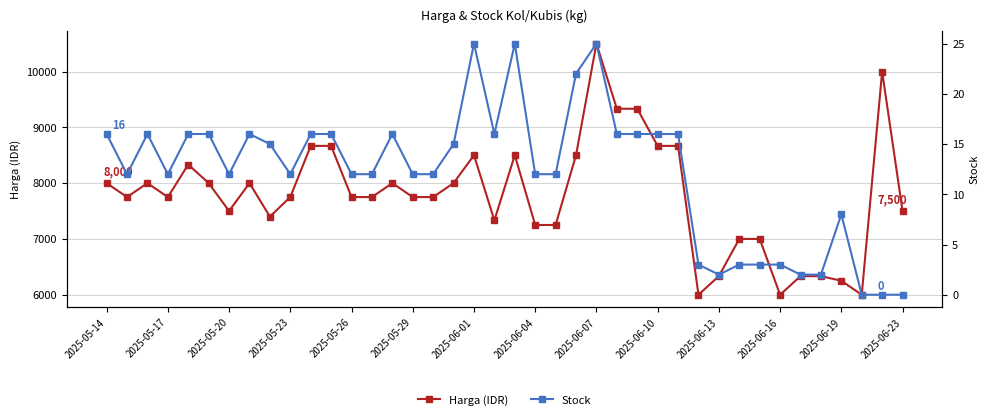

Is this an area chart (filled region under the line)?

No